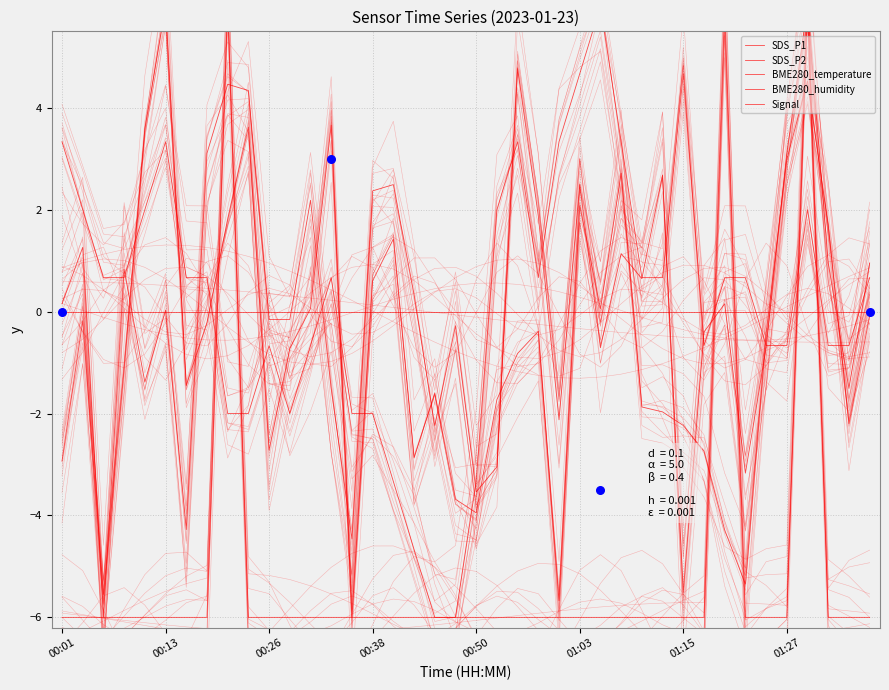

Which series contains the lowest Y value?

SDS_P1